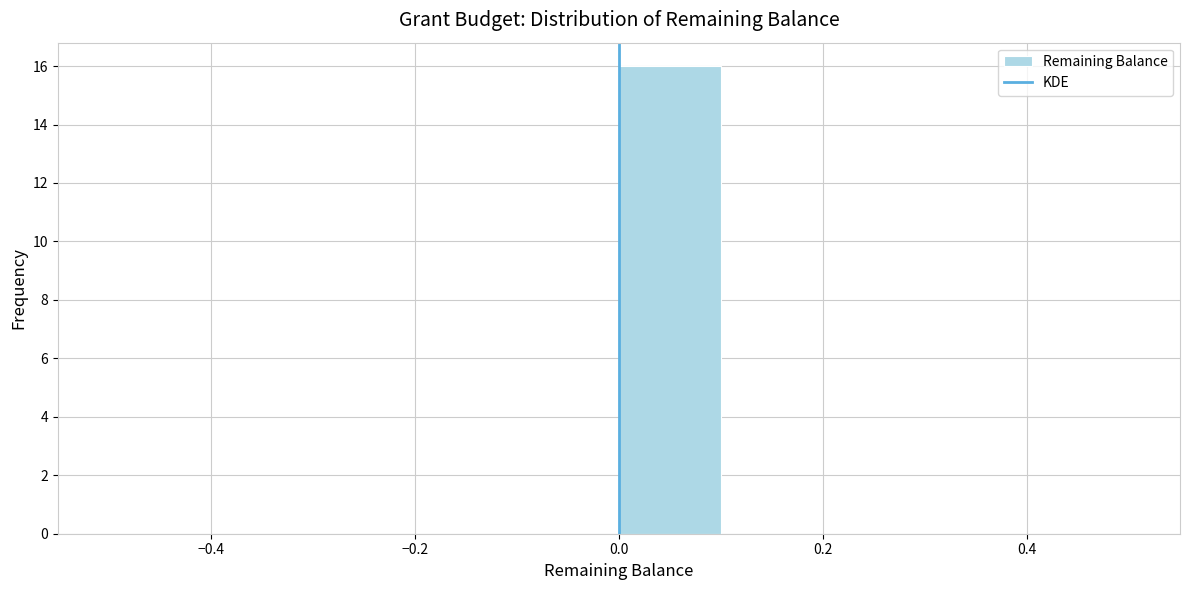

Reading left to right, list every bar in this chart as the range it spans on the x-axis followed by its height. The values are not printed on the chart, so give them approximately, as read against the axis.

-0.5 to -0.4: 0
-0.4 to -0.3: 0
-0.3 to -0.2: 0
-0.2 to -0.1: 0
-0.1 to 0.0: 0
0.0 to 0.1: 16
0.1 to 0.2: 0
0.2 to 0.3: 0
0.3 to 0.4: 0
0.4 to 0.5: 0